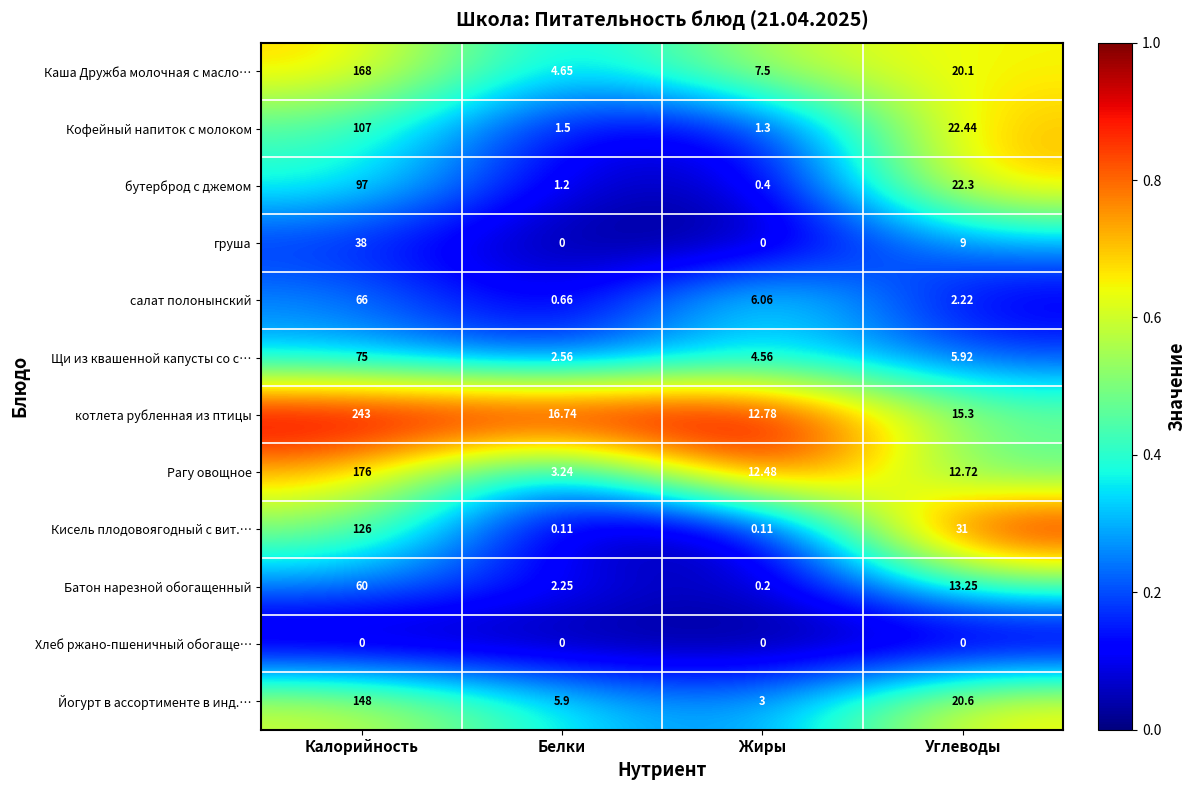

What is the difference between the highest and lowest values at Калорийность?

243.0